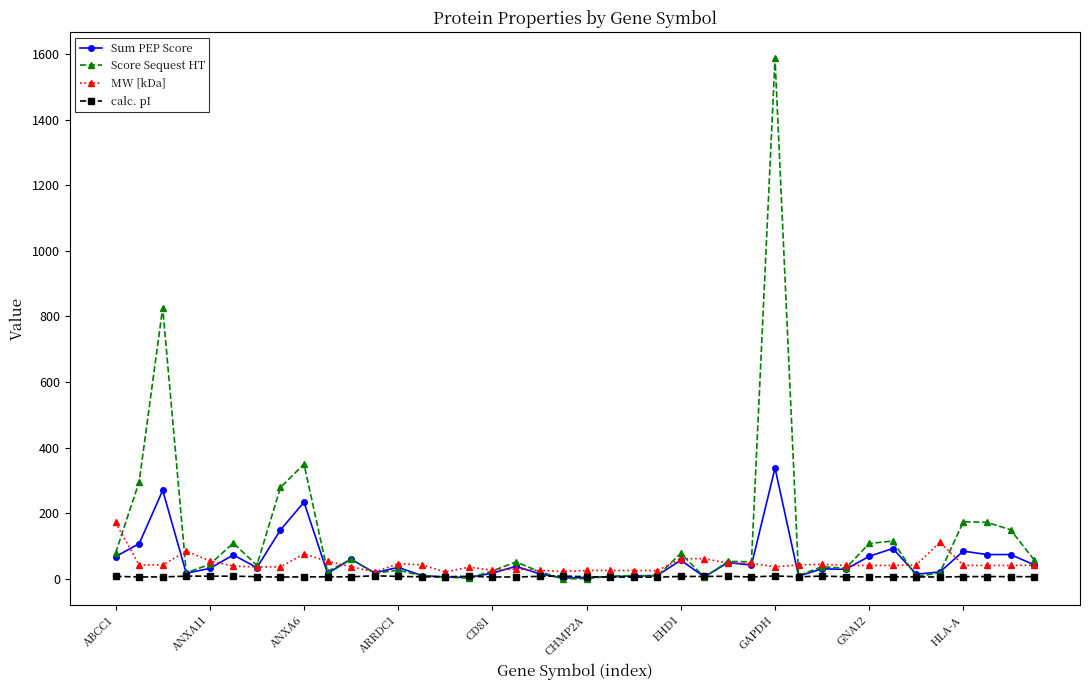

What is the maximum value for Score Sequest HT?

1586.6